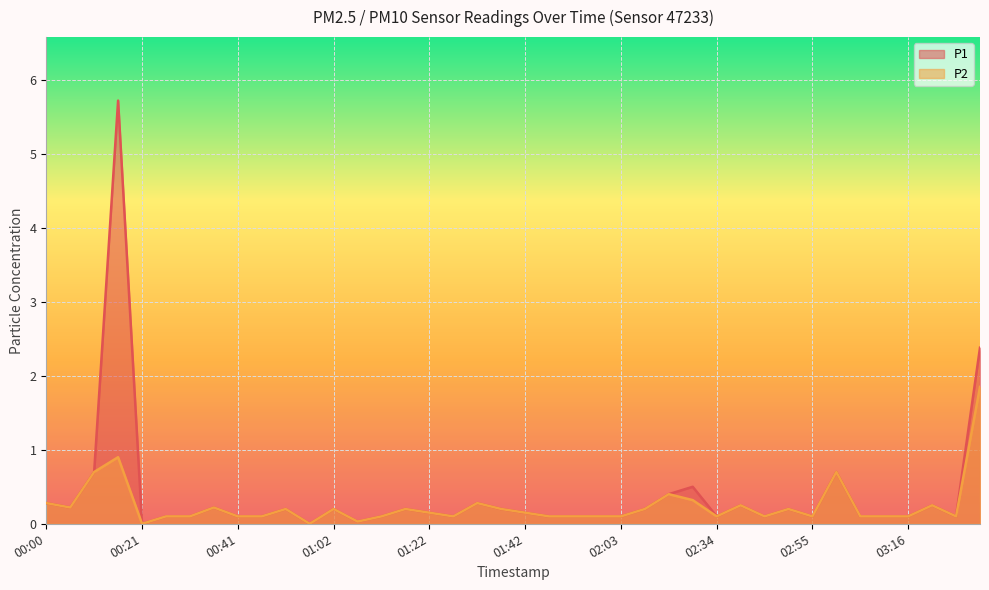

How many data points in P1 are above 0?

38